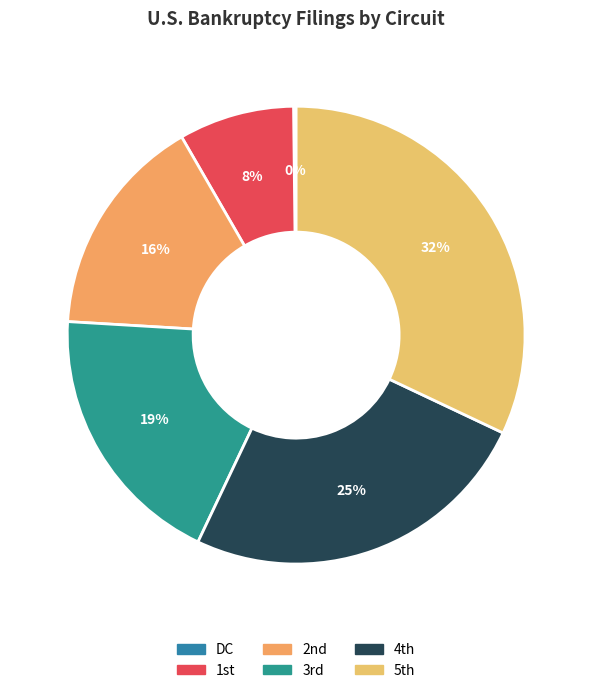

Is it true that DC is 0% of the pie?

True